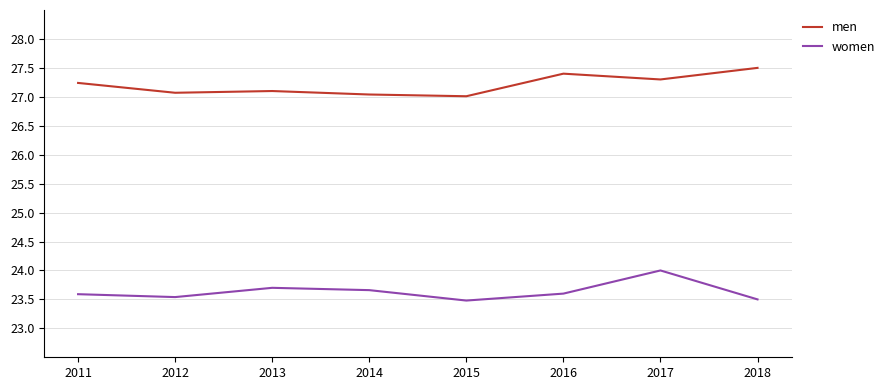

What value does the men series have at 2017?

27.3